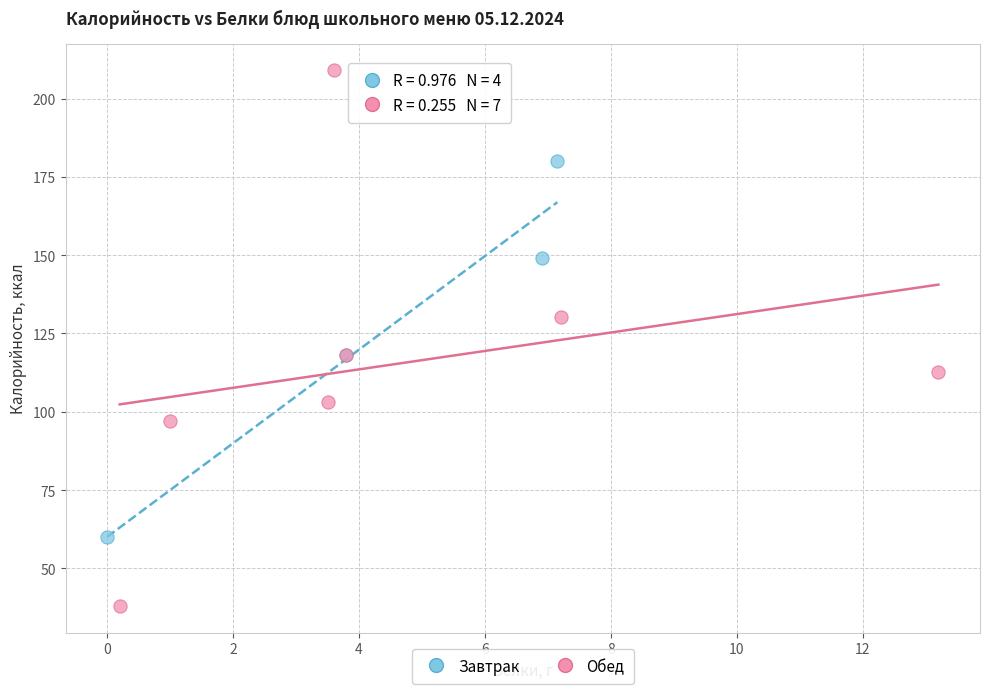

Which series contains the highest Y value?

Обед